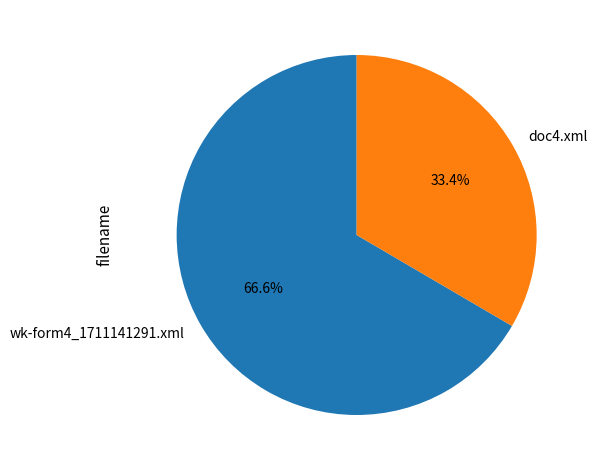

To the nearest percent, what is the difference between the largest and smallest slice percentages?

33%